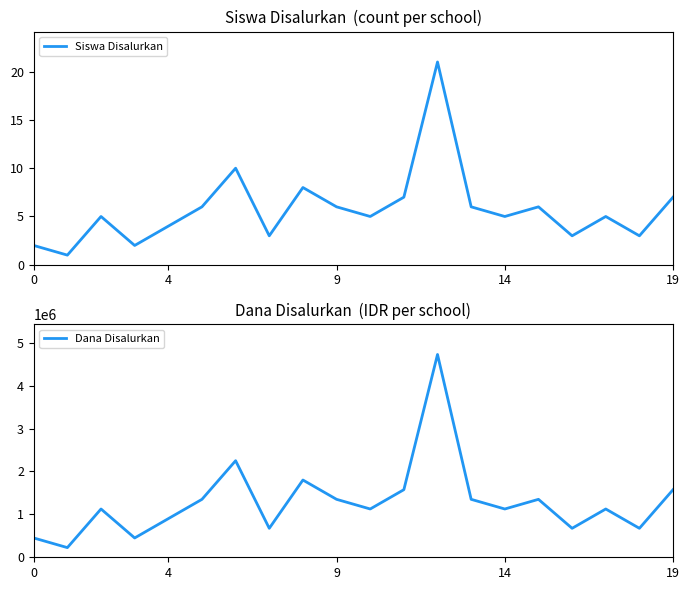

True or false: Dana Disalurkan and Siswa Disalurkan intersect in this chart.

False